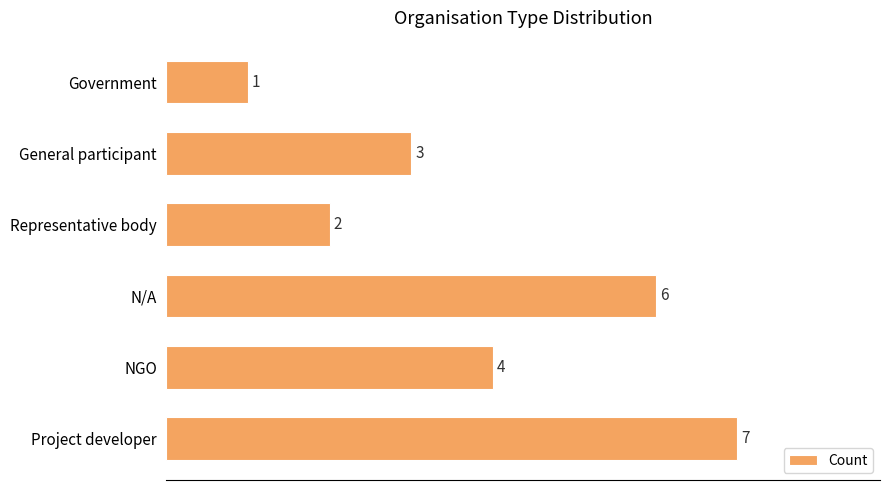

The chart shows a value of 3 at N/A. True or false?

False